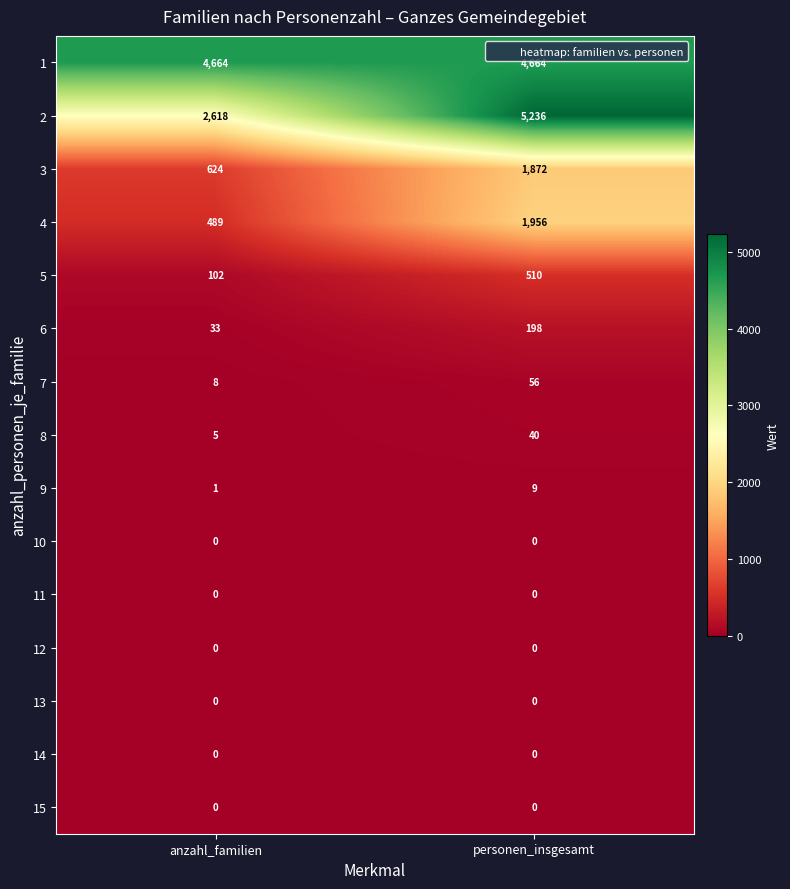

At how many categories does at least one series exceed 3662?

2